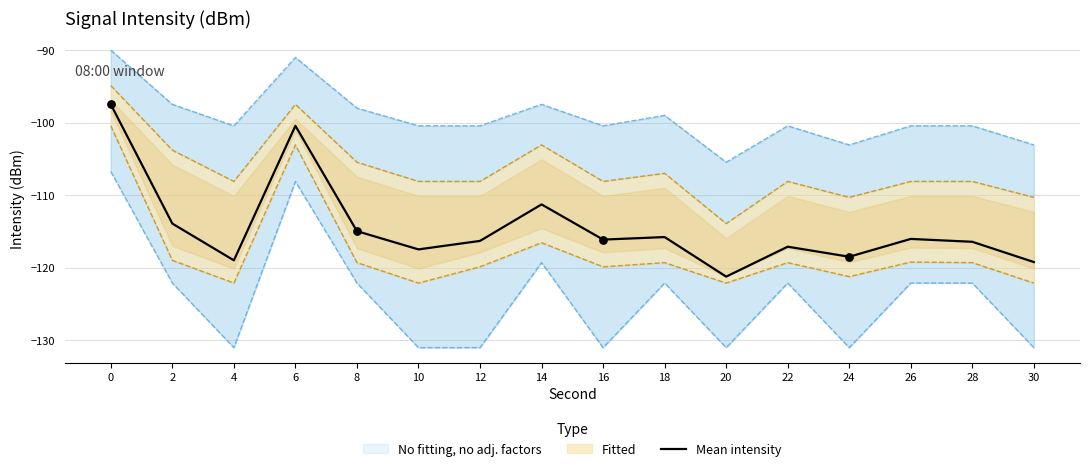

What is the change in value from 4 to 10?

+1.5